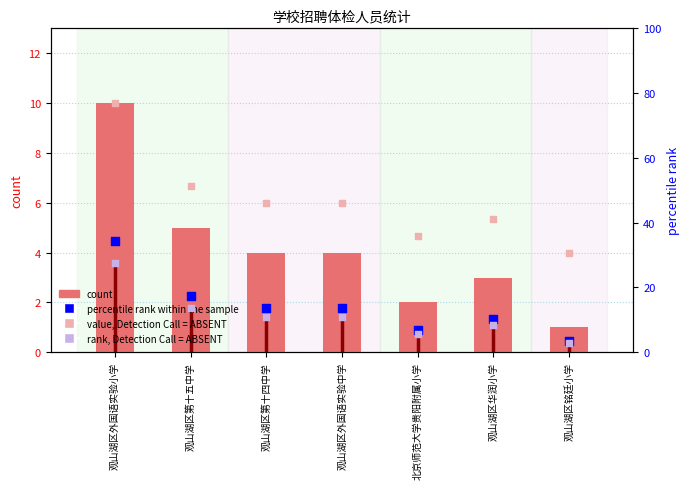

Which series contains the lowest Y value?

count